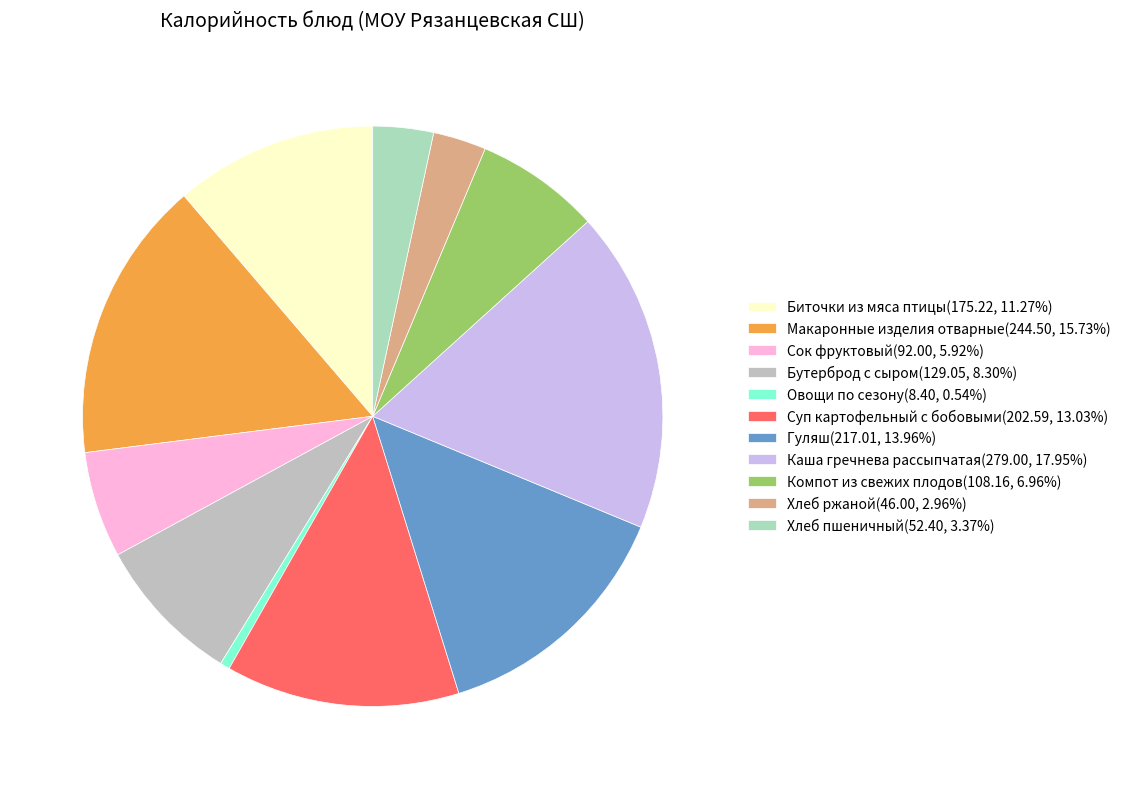

Is the sum of Биточки из мяса птицы and Гуляш greater than half?

No